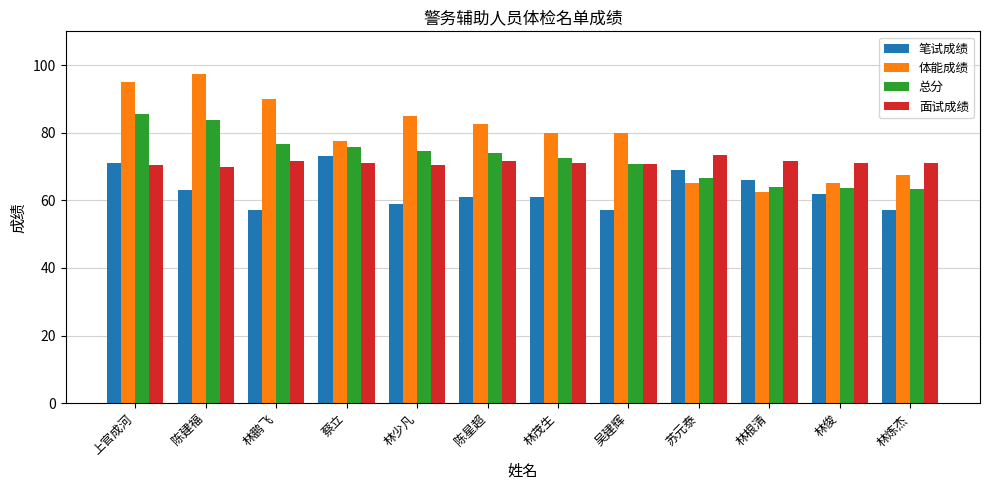

What is the difference between the second highest and second lowest values in the 面试成绩 series?

1.3